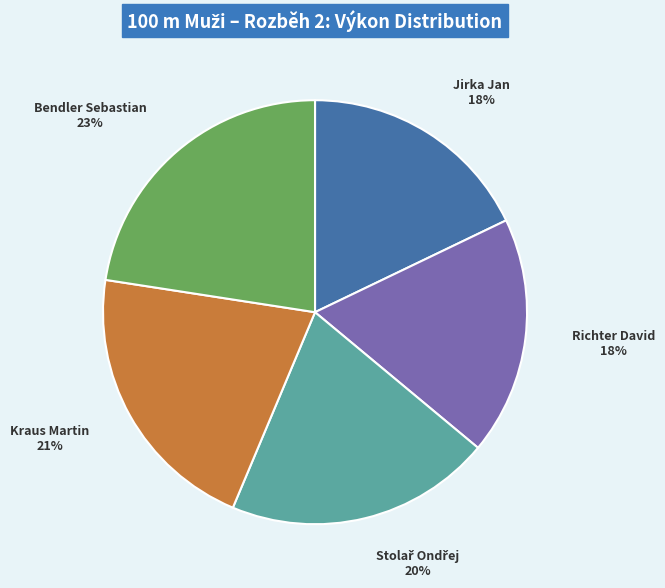

Does any single category account for the majority?

No